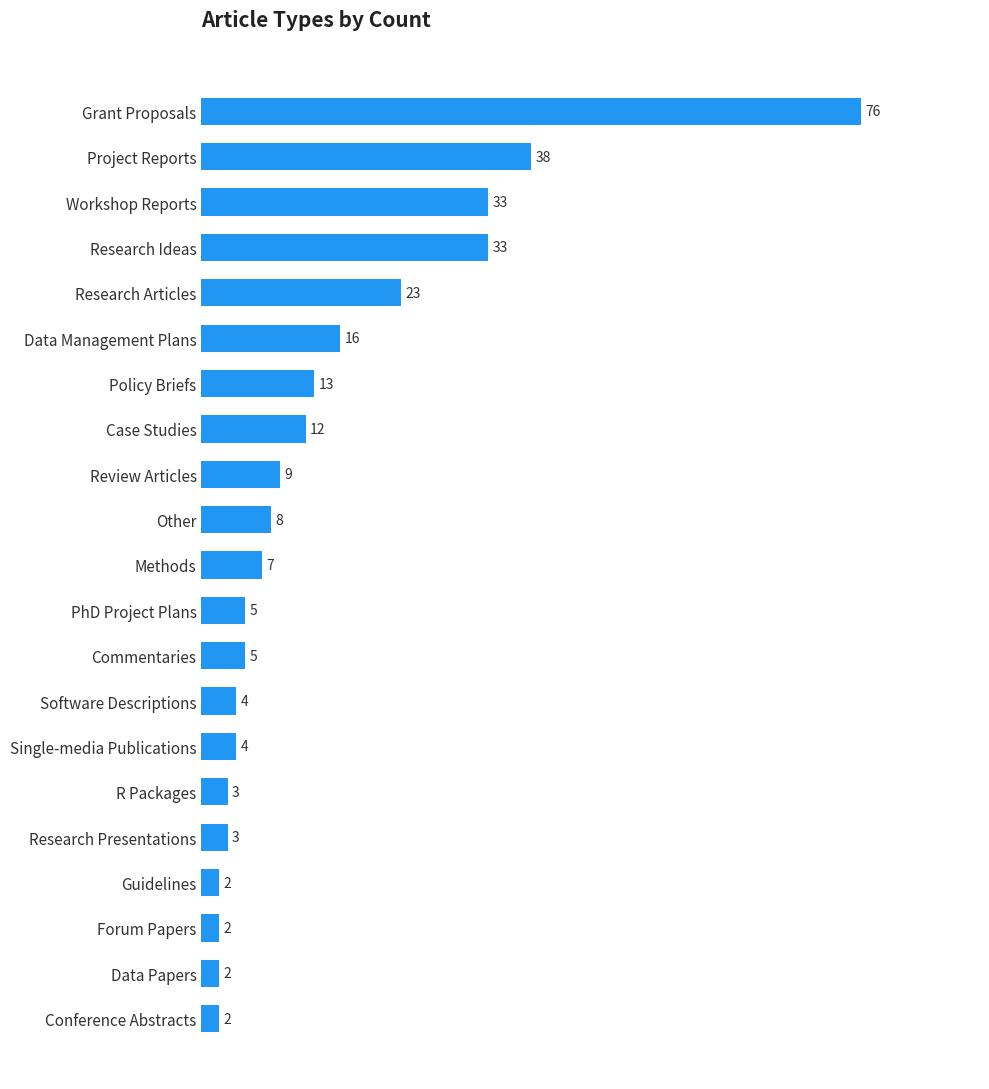

Reading top to bottom, what are all the values shown in this chart?

Grant Proposals=76	Project Reports=38	Workshop Reports=33	Research Ideas=33	Research Articles=23	Data Management Plans=16	Policy Briefs=13	Case Studies=12	Review Articles=9	Other=8	Methods=7	PhD Project Plans=5	Commentaries=5	Software Descriptions=4	Single-media Publications=4	R Packages=3	Research Presentations=3	Guidelines=2	Forum Papers=2	Data Papers=2	Conference Abstracts=2